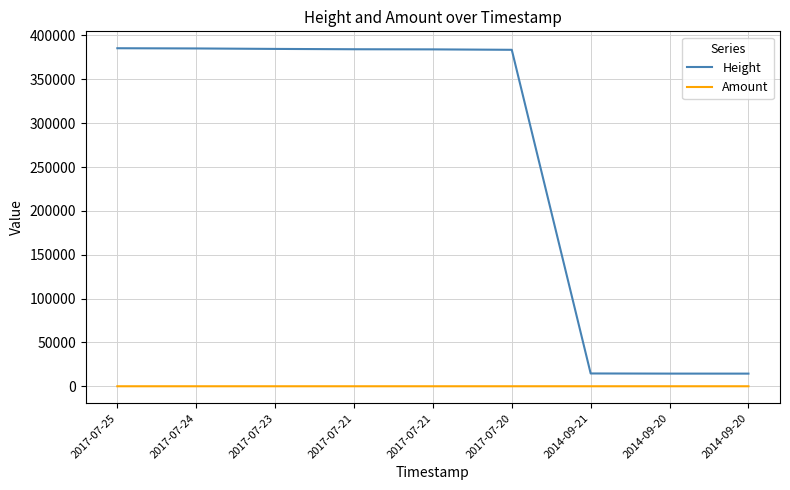

Reading left to right, extract all data points from this chart.

Height: 2017-07-25=385470	2017-07-24=385223	2017-07-23=384694	2017-07-21=384313	2017-07-21=384166	2017-07-20=383682	2014-09-21=14598	2014-09-20=14436	2014-09-20=14420
Amount: 2017-07-25=0	2017-07-24=0	2017-07-23=0	2017-07-21=0	2017-07-21=0	2017-07-20=0	2014-09-21=3	2014-09-20=1	2014-09-20=2